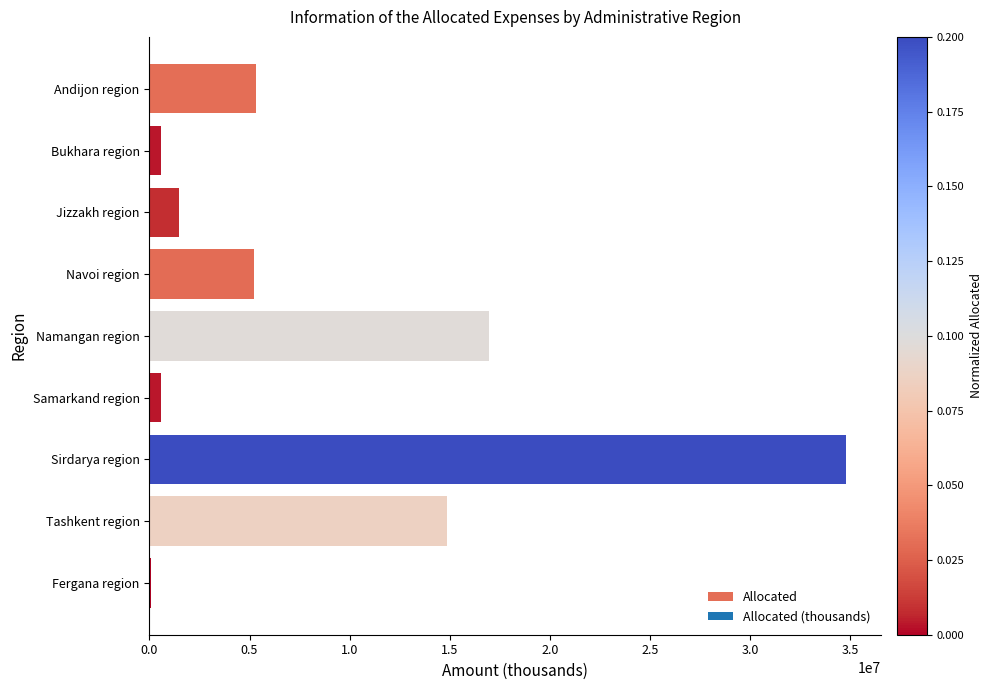

What is the maximum value shown in the chart?

34803422.3